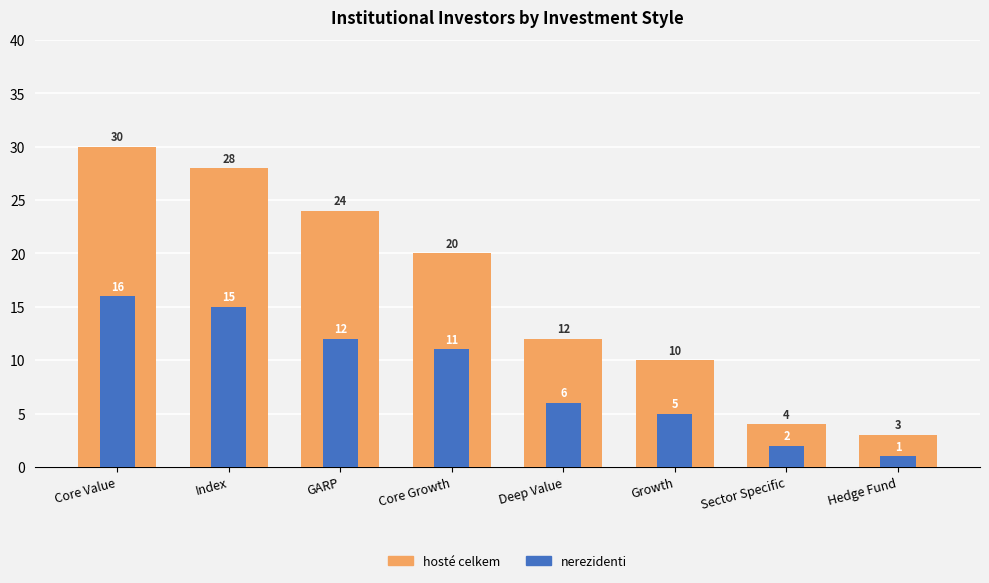

Which has a higher value, Sector Specific or Core Value?

Core Value